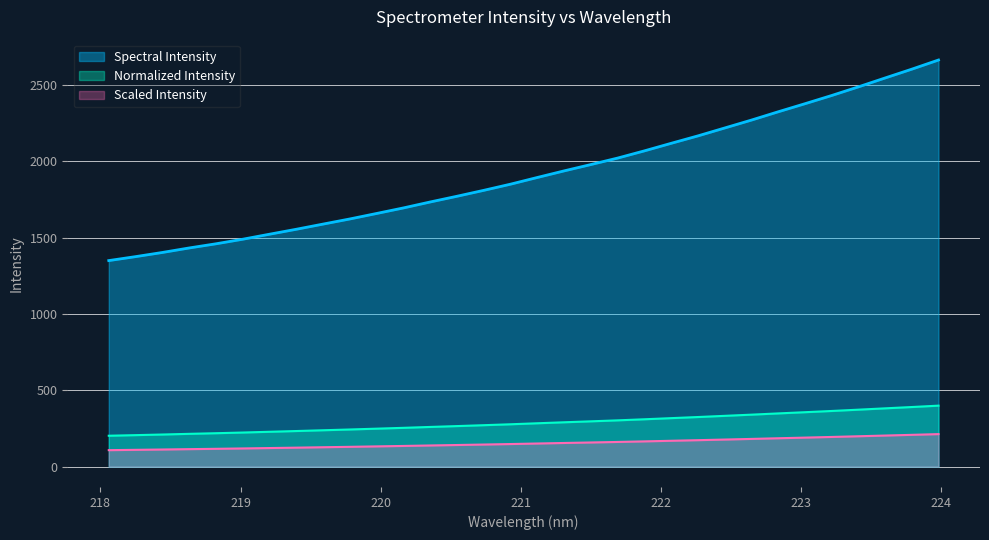

Read the value at 218.2508.

206.4